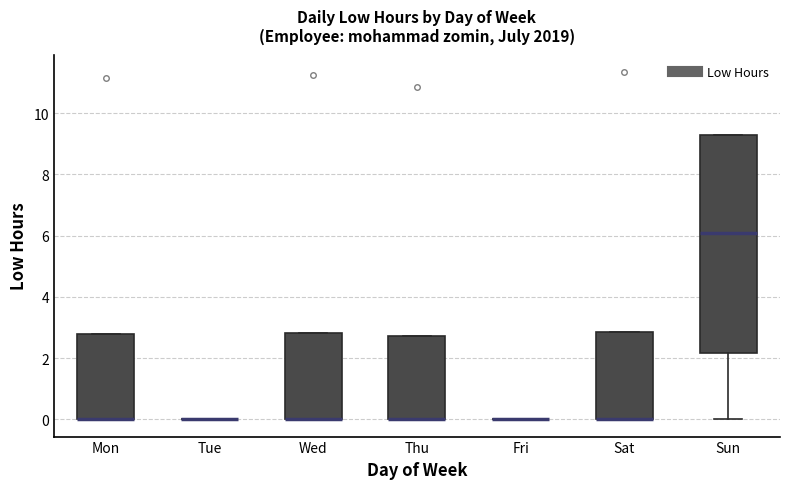

Reading left to right, read every box against the y-axis: the position of its median line, the range the box covers, and the ends of its whiskers. The values are not printed on the chart, so give them approximately, as read against the axis.

Mon: median 0.0 (drawn on the box's lower edge), box 0.0 to 2.8, whiskers 0.0 to 2.8
Tue: box collapsed to a line at 0.0, whiskers 0.0 to 0.0
Wed: median 0.0 (drawn on the box's lower edge), box 0.0 to 2.8, whiskers 0.0 to 2.8
Thu: median 0.0 (drawn on the box's lower edge), box 0.0 to 2.8, whiskers 0.0 to 2.8
Fri: box collapsed to a line at 0.0, whiskers 0.0 to 0.0
Sat: median 0.0 (drawn on the box's lower edge), box 0.0 to 2.8, whiskers 0.0 to 2.8
Sun: median 6.0, box 2.2 to 9.2, whiskers 0.0 to 9.4